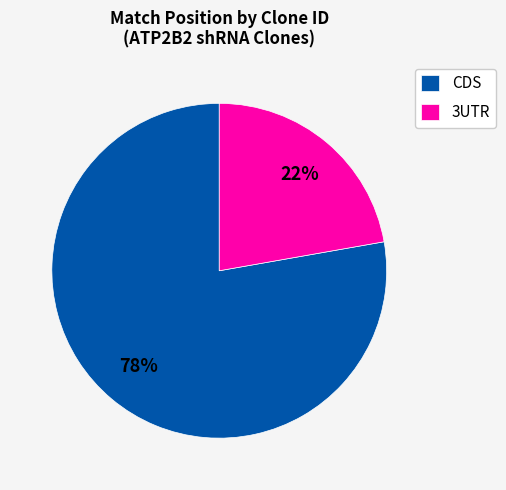

True or false: CDS accounts for 78% of the total.

True